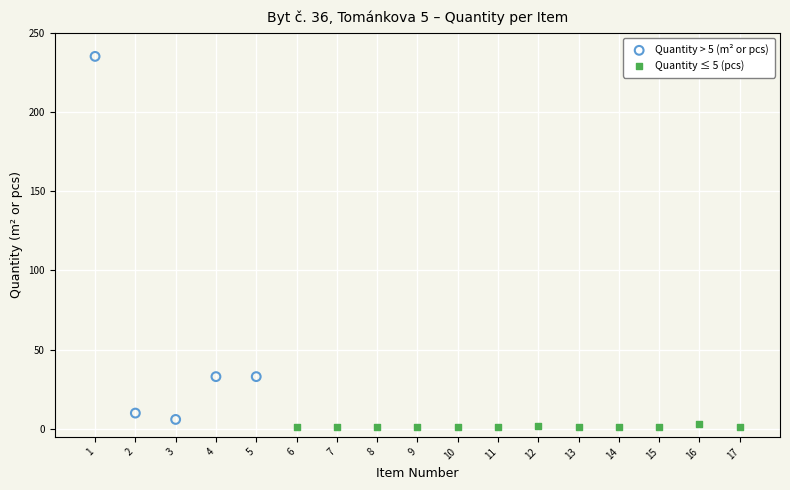

Which series contains the highest Y value?

Quantity > 5 (m² or pcs)